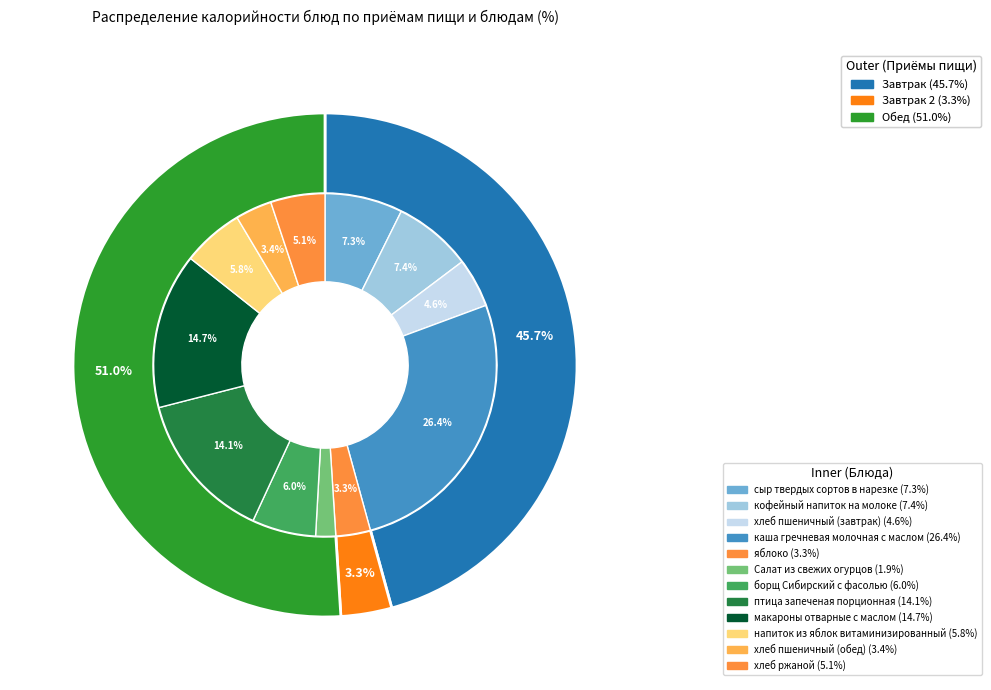

Which slice is the smallest?

Салат из свежих огурцов